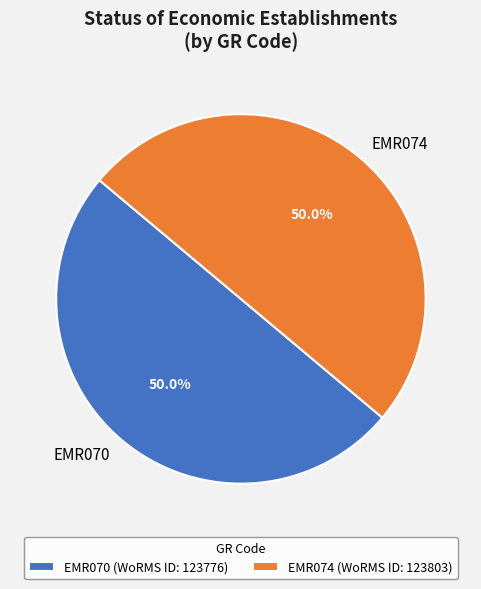

To the nearest percent, what is the combined percentage of EMR074 and EMR070?

100%